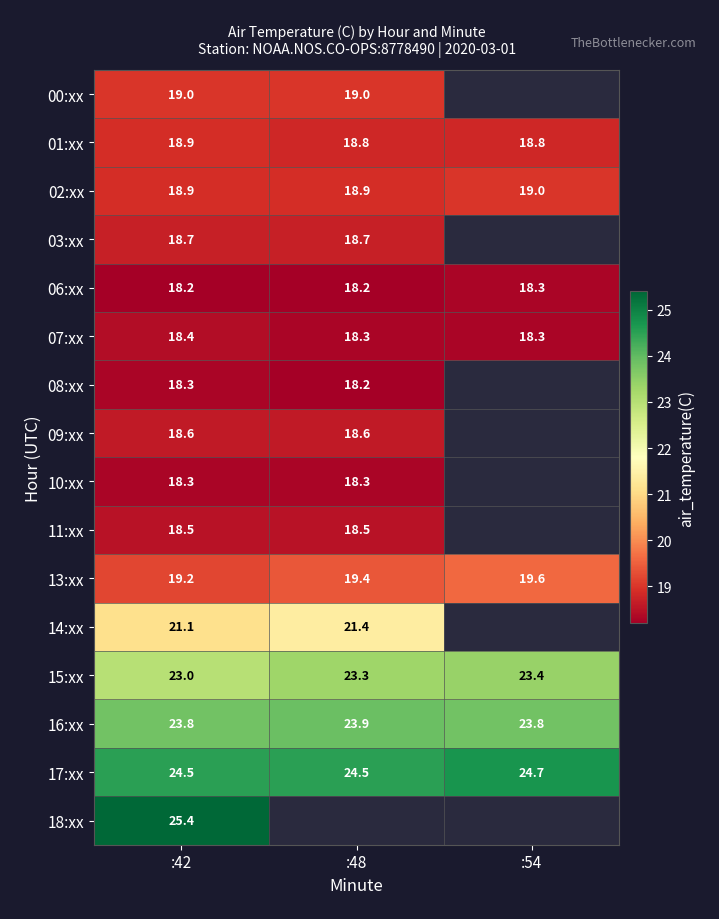

At which label does 15:xx reach its minimum?

:42